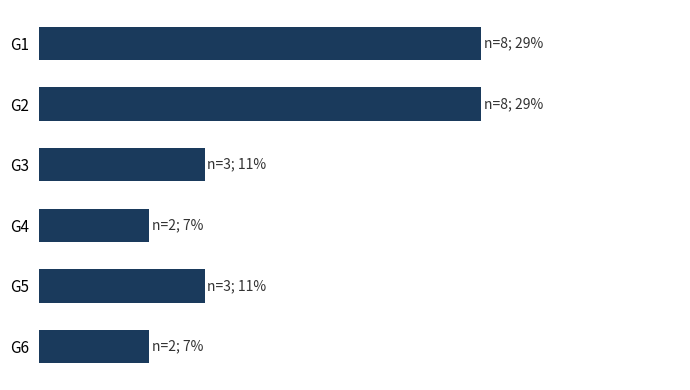

Does the chart contain any negative values?

No